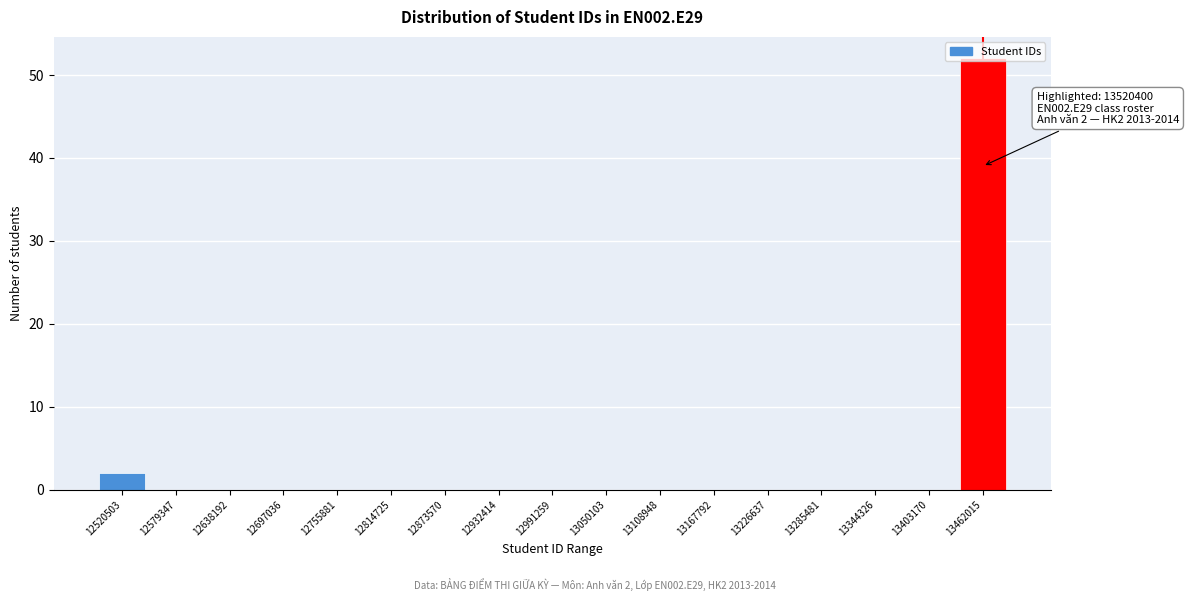

What is the sum of all values?

54